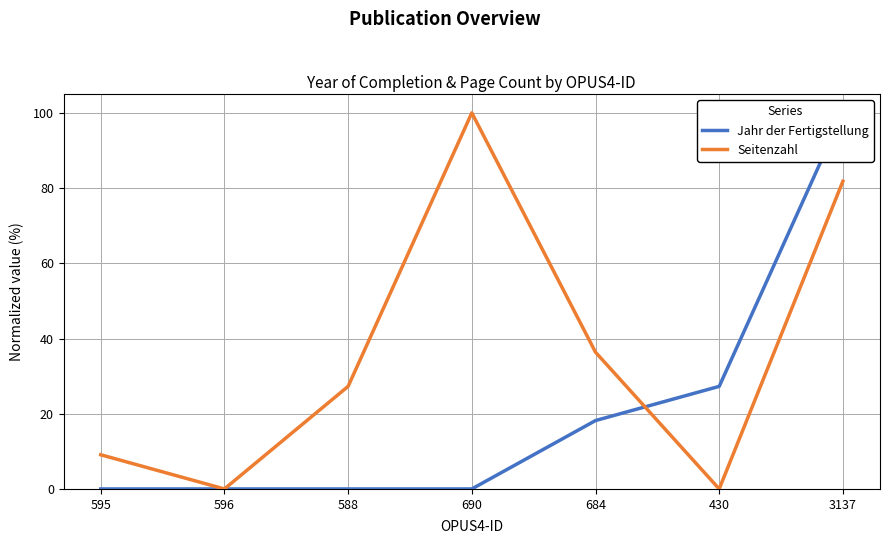

Which label corresponds to the largest value in the chart?

3137